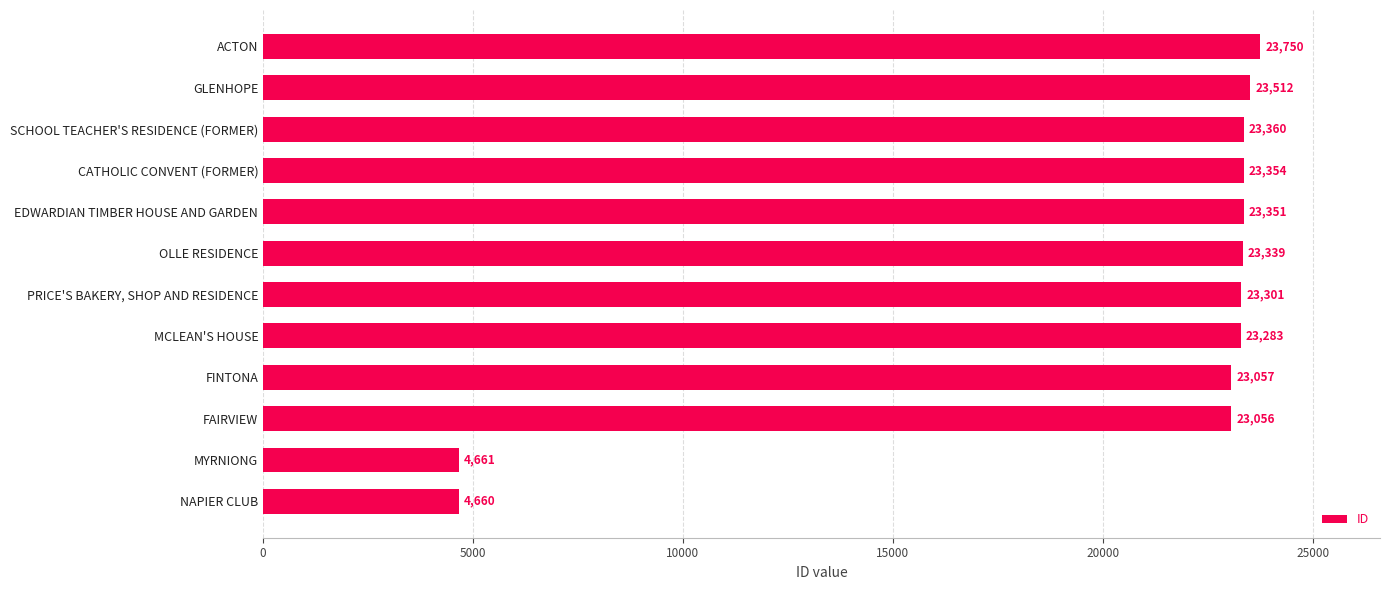

List the labels in order of value, largest first.

ACTON, GLENHOPE, SCHOOL TEACHER'S RESIDENCE (FORMER), CATHOLIC CONVENT (FORMER), EDWARDIAN TIMBER HOUSE AND GARDEN, OLLE RESIDENCE, PRICE'S BAKERY, SHOP AND RESIDENCE, MCLEAN'S HOUSE, FINTONA, FAIRVIEW, MYRNIONG, NAPIER CLUB